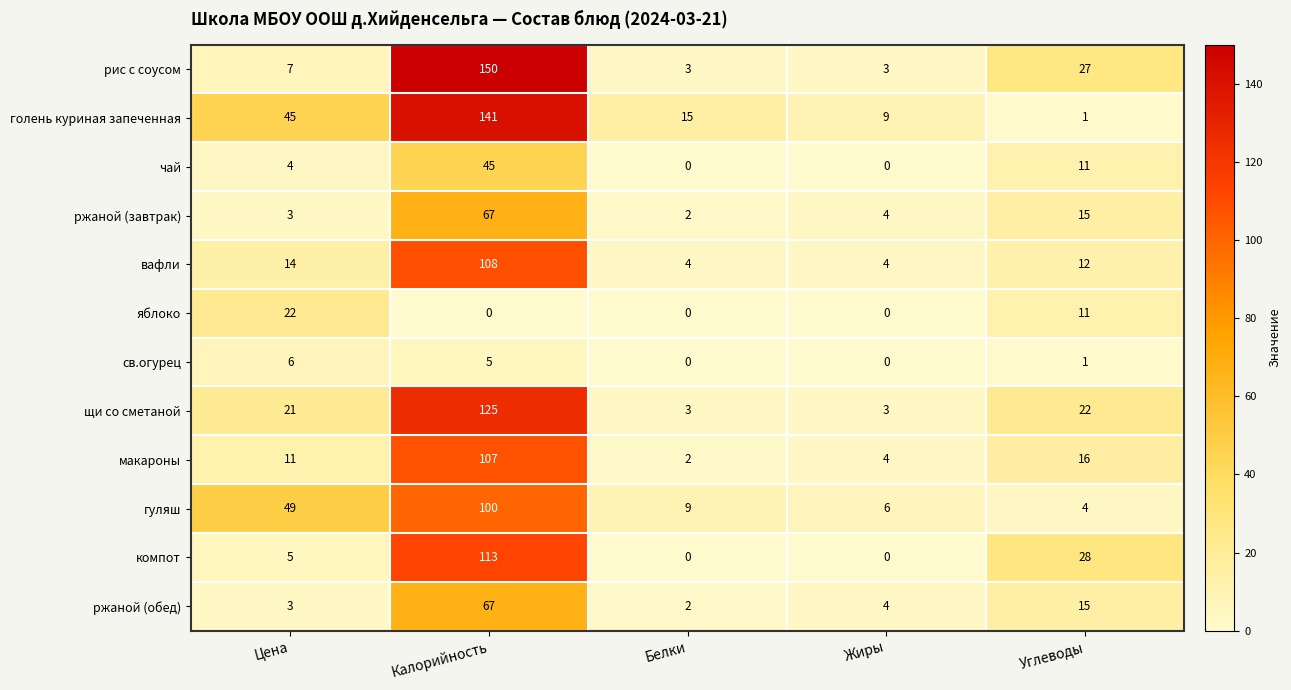

List the labels in order of гуляш value, largest first.

Калорийность, Цена, Белки, Жиры, Углеводы